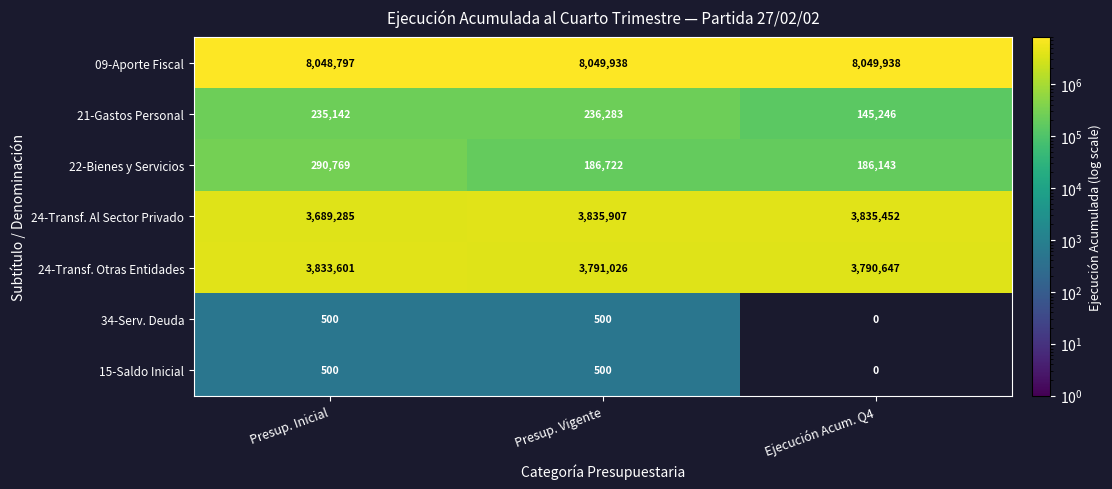

The value of 22-Bienes y Servicios at Presup. Vigente is 186722. True or false?

True